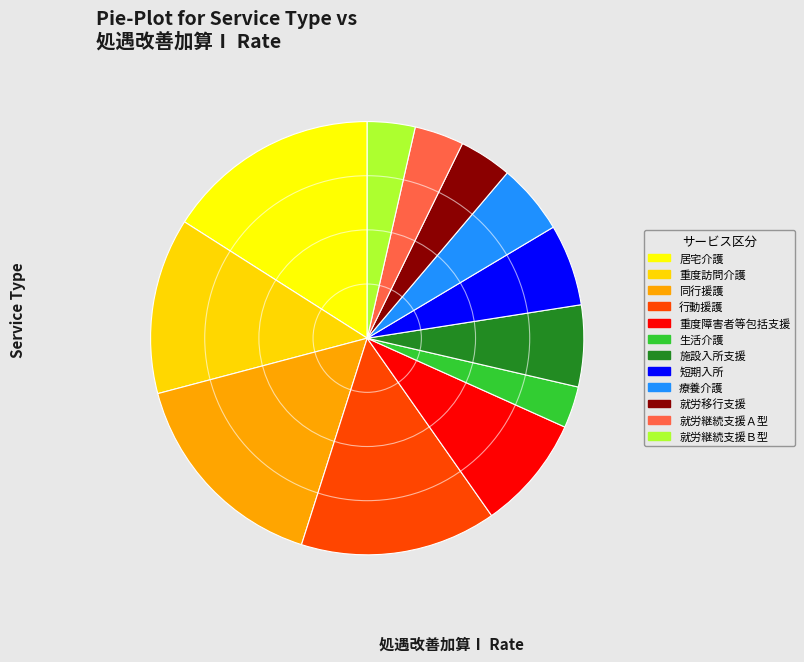

Combined, do 重度障害者等包括支援 and 同行援護 account for over 50%?

No